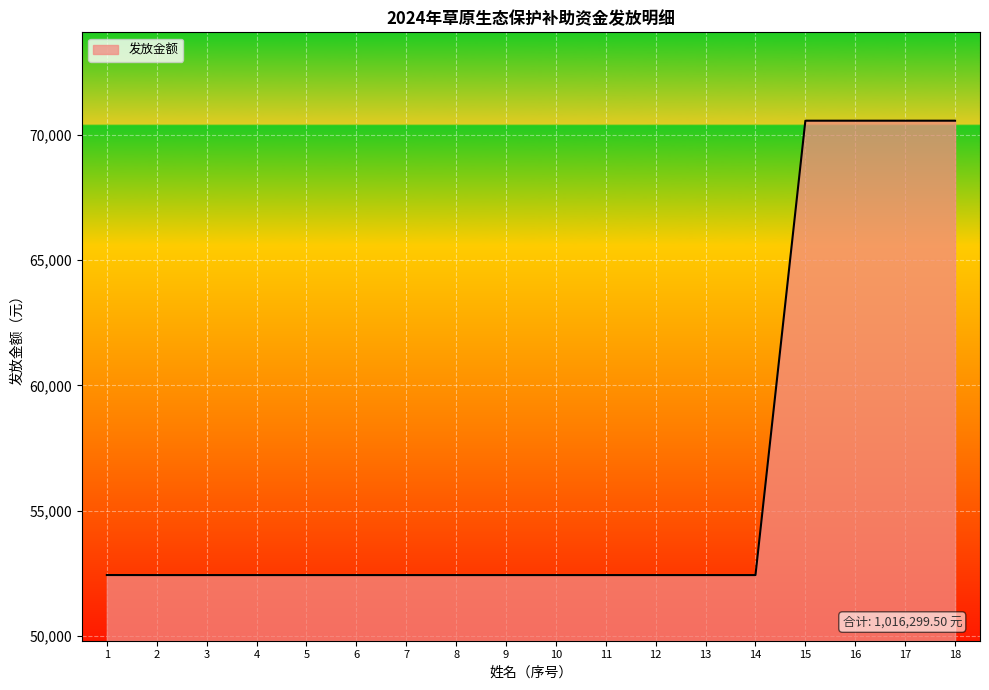

The value at 10 is 20473.3. True or false?

False